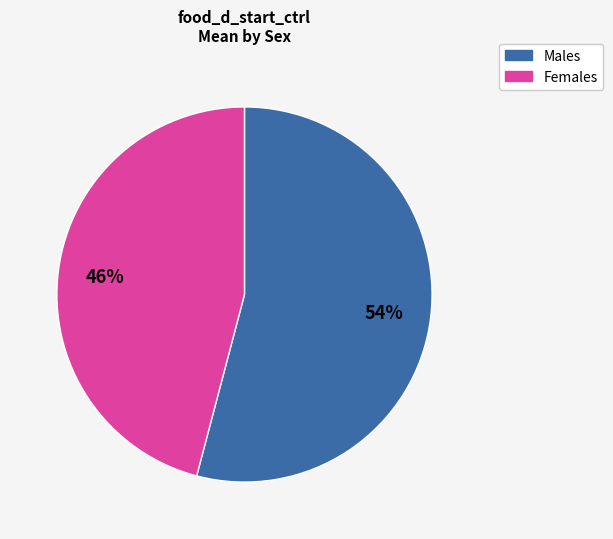

Is there any slice that represents more than half of the pie?

Yes